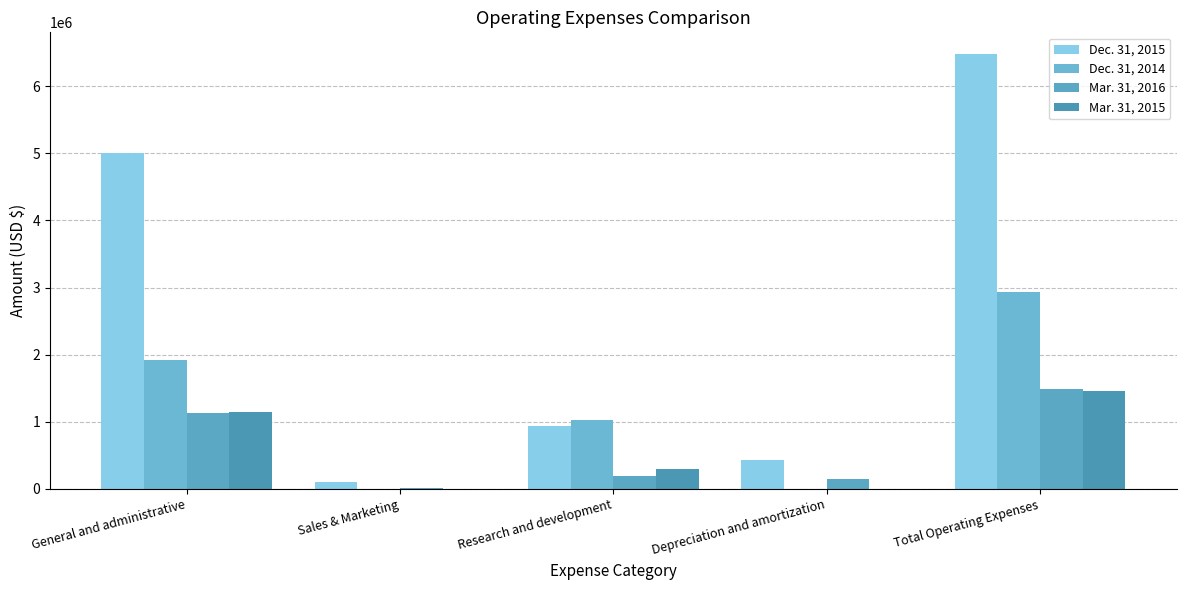

Which series has the largest range (max minus min)?

Dec. 31, 2015